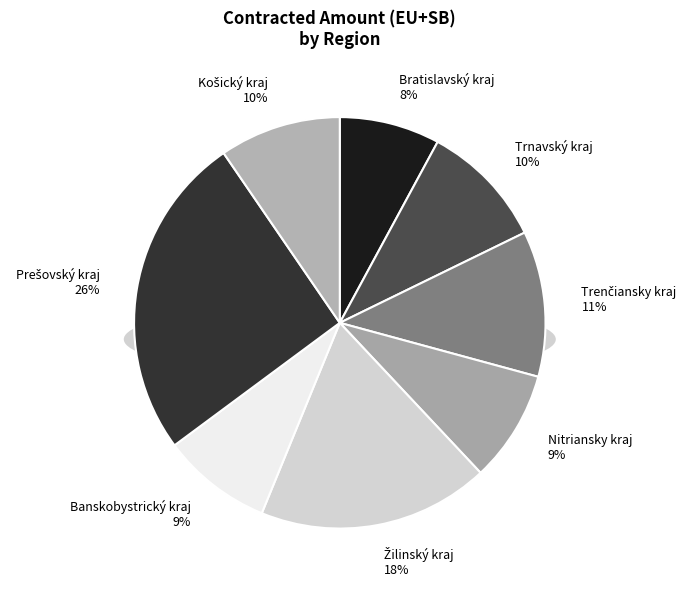

Does any single category account for the majority?

No